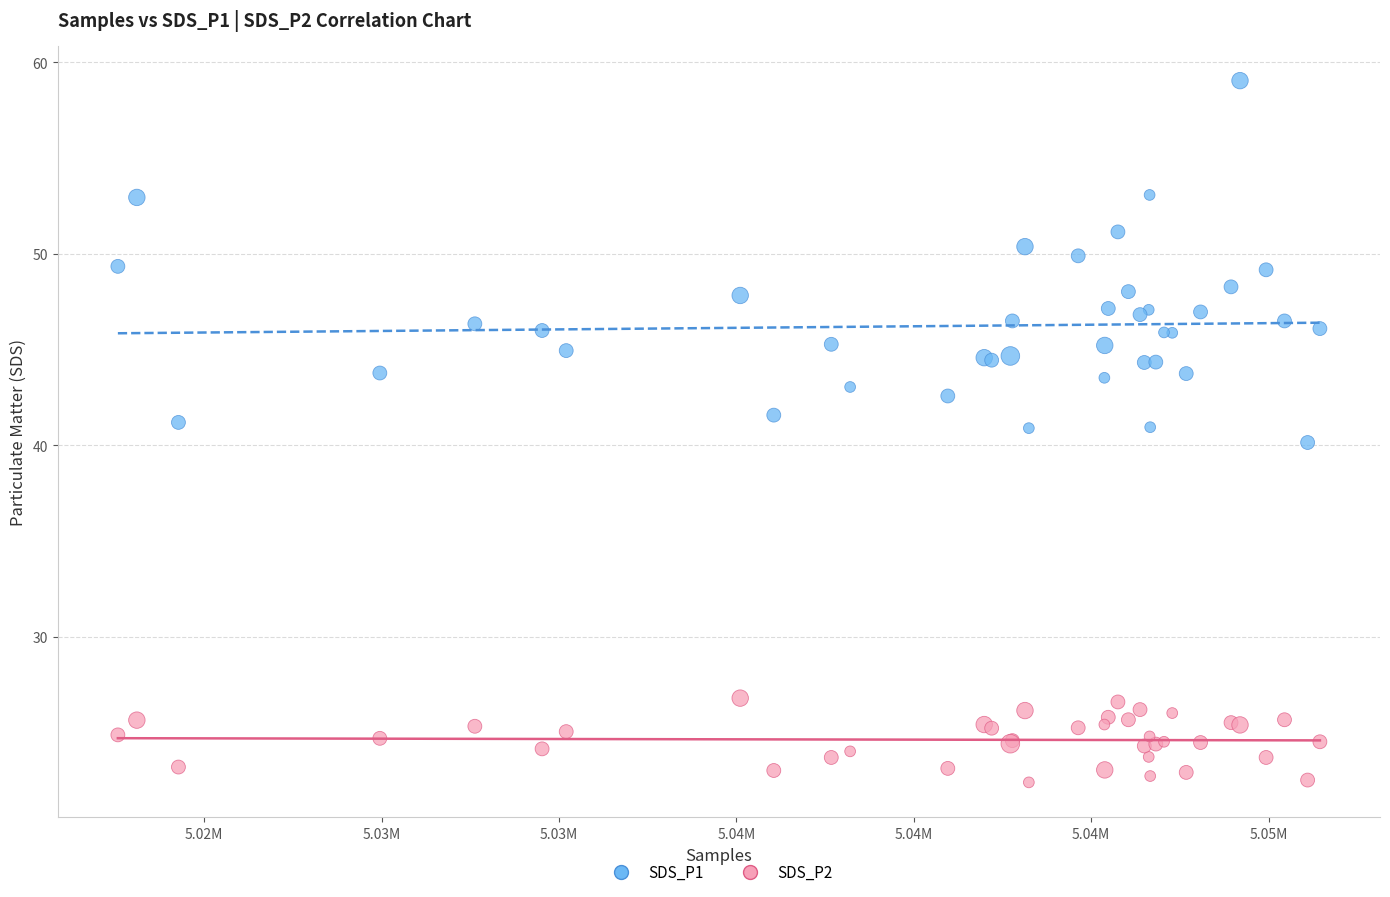

Which series has the largest Y range (max minus min)?

SDS_P1